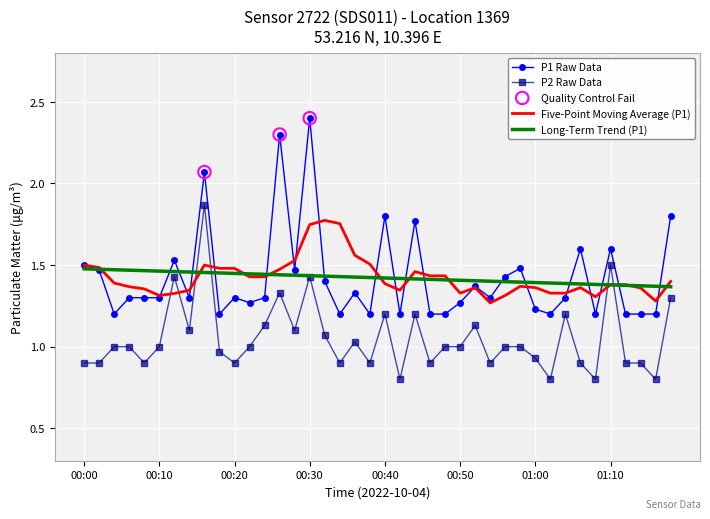

Which series has the largest range (max minus min)?

P1 Raw Data